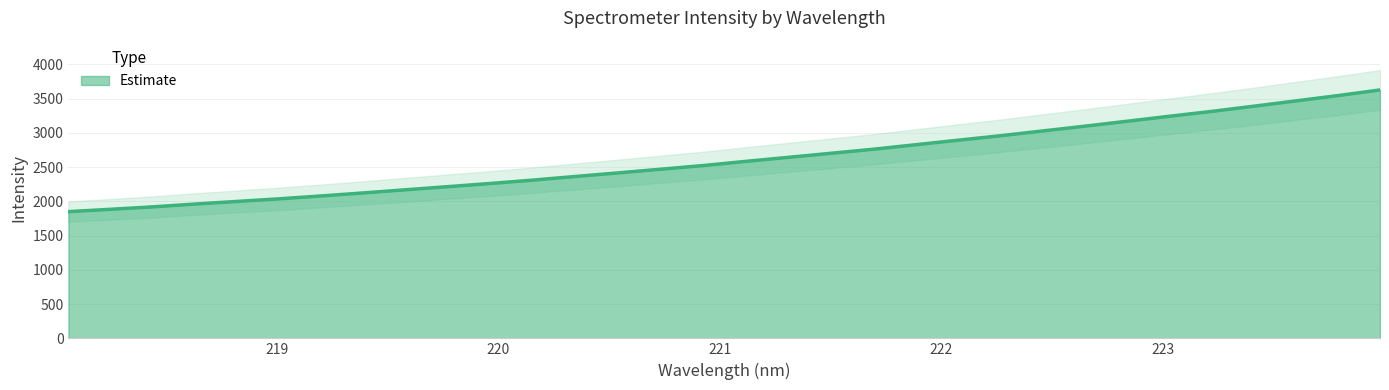

Is it true that the value at 218.442 is 3385.6?

False